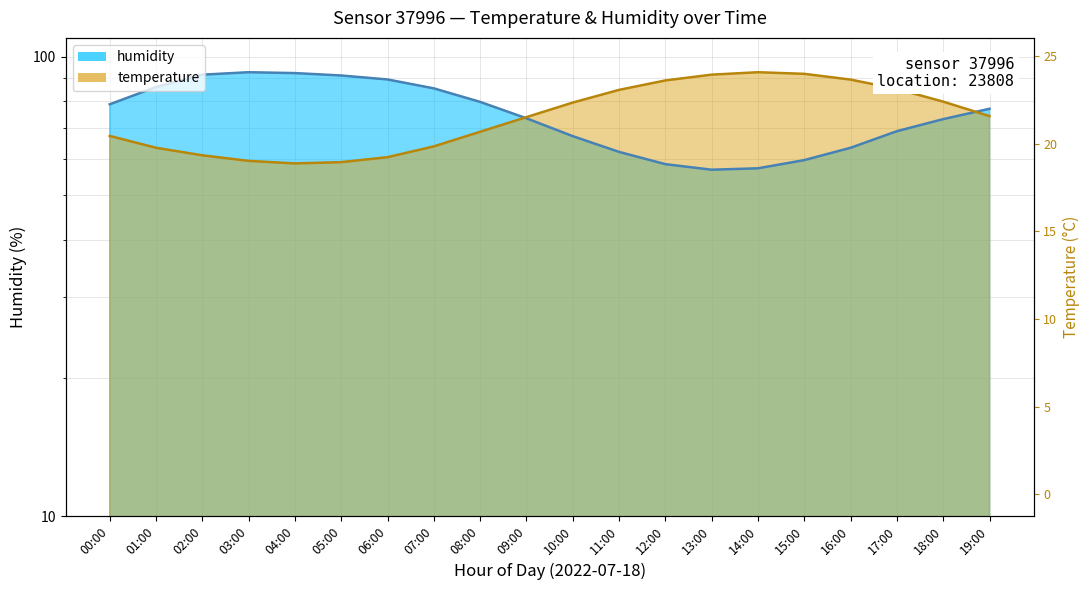

Which category has the lowest value across all series?

13:00